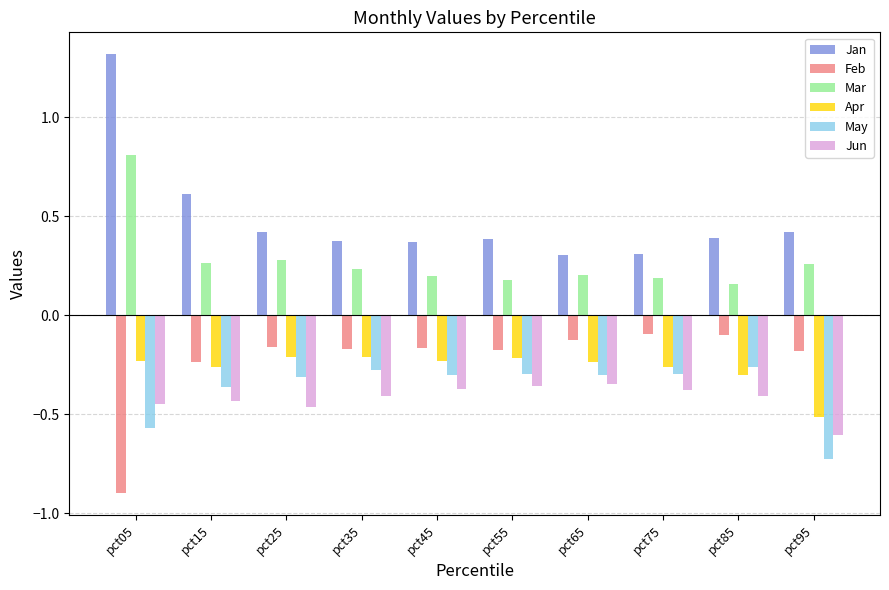

What is the difference between the maximum and minimum values in the Mar series?

0.7